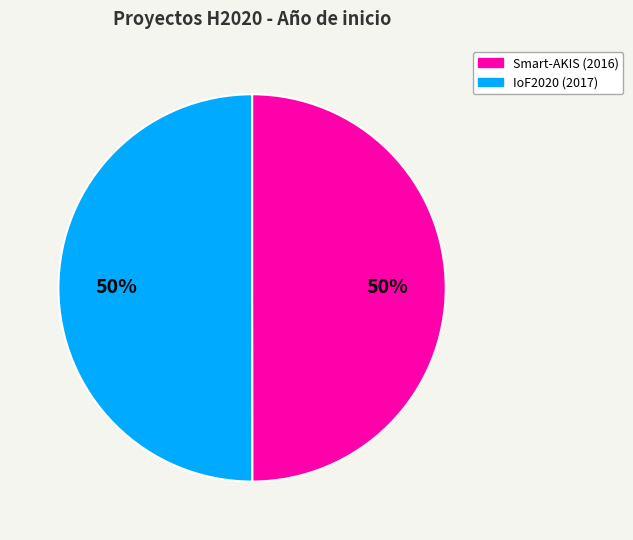

Is it true that IoF2020 (2017) is 39% of the pie?

False